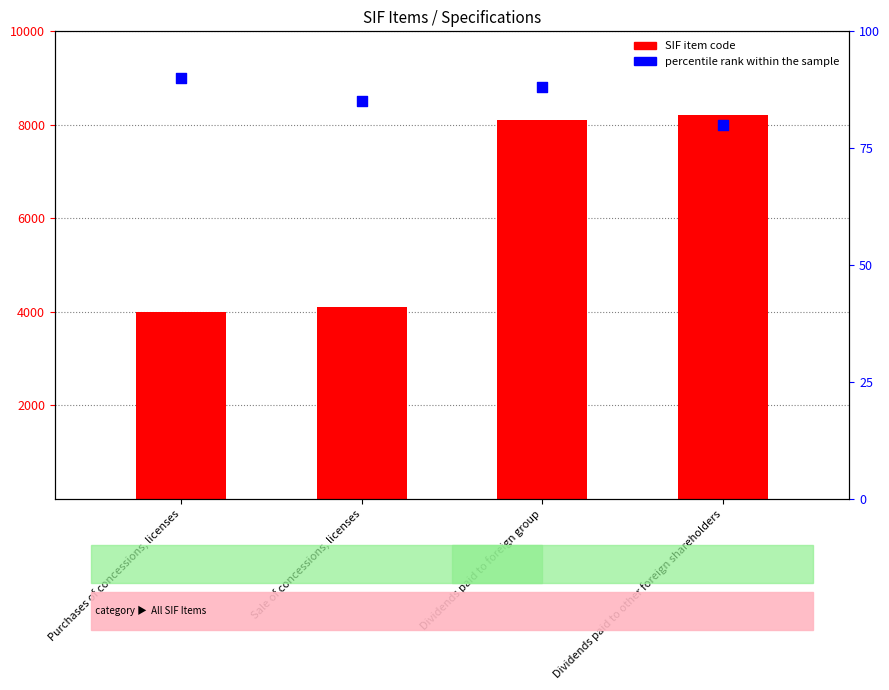

At how many categories does at least one series exceed 5983?

2